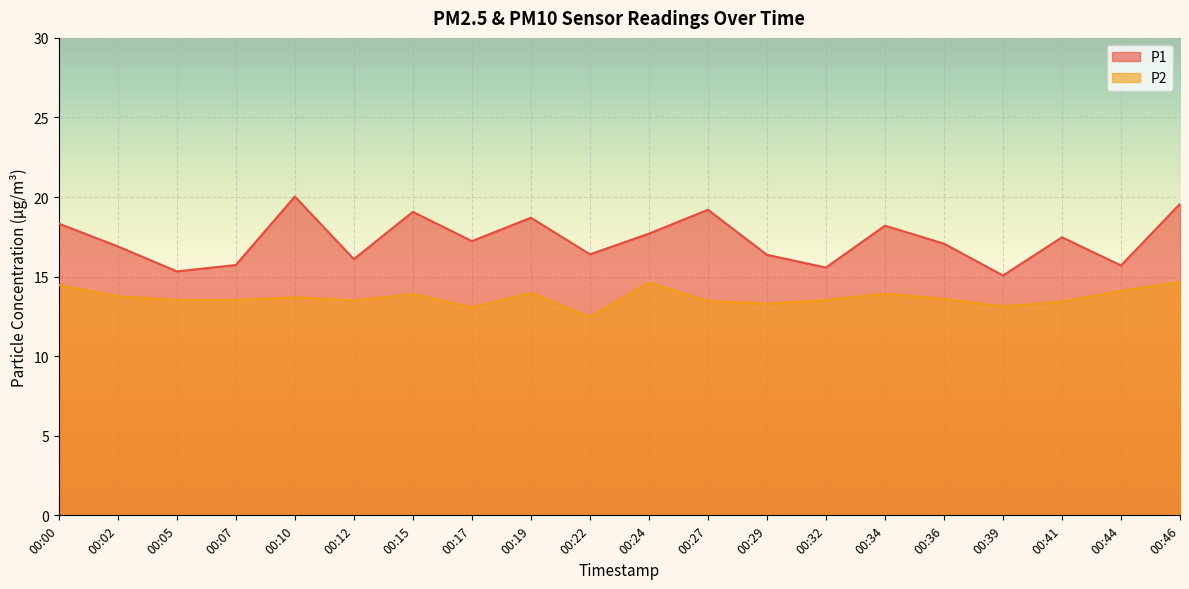

What are all the series names shown in the legend?

P1, P2